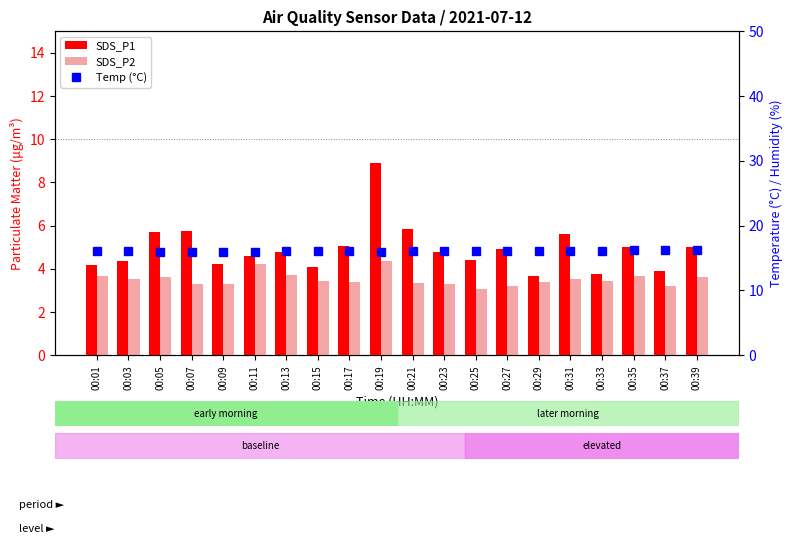

Which category has the lowest value in the Temp (°C) series?

00:05